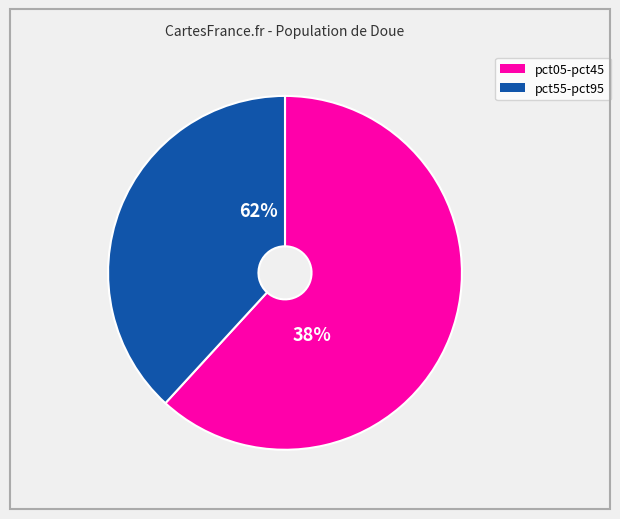

True or false: pct65 accounts for 20% of the total.

False